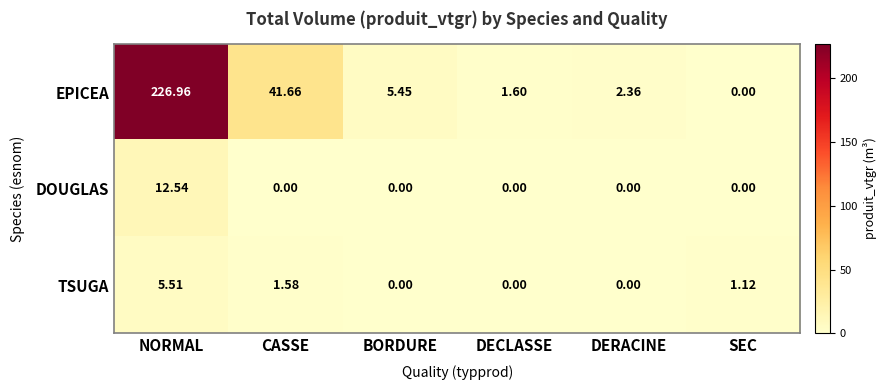

List the series in order of their peak value, highest first.

EPICEA, DOUGLAS, TSUGA